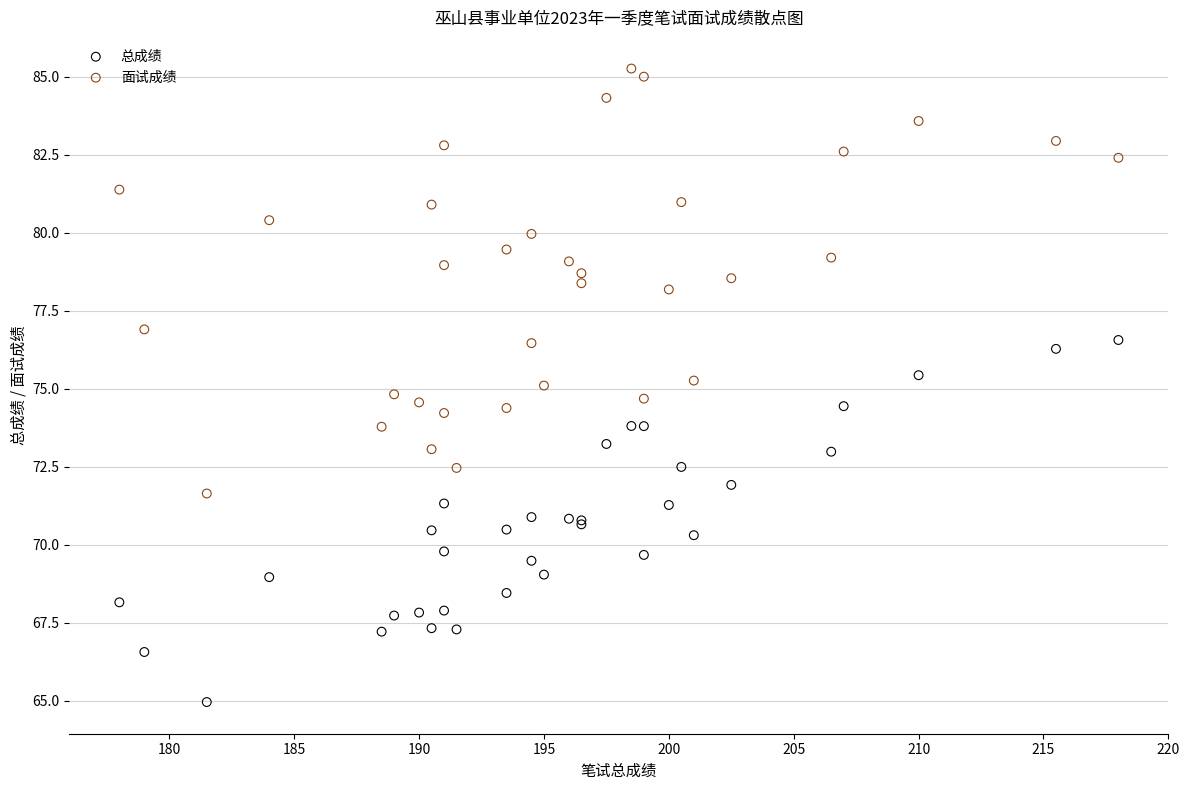

What are all the series names shown in the legend?

总成绩, 面试成绩